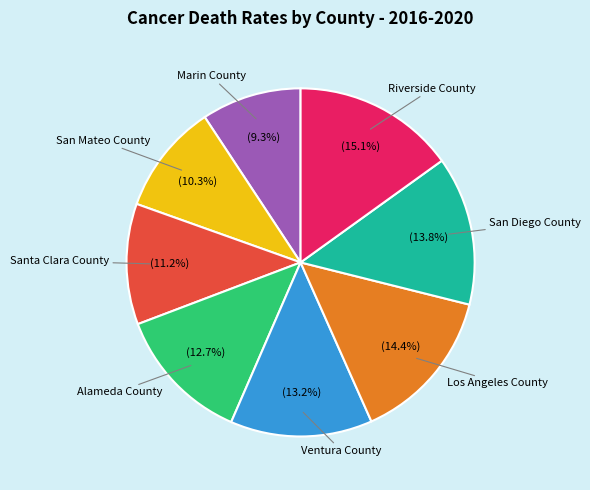

Is there any slice that represents more than half of the pie?

No